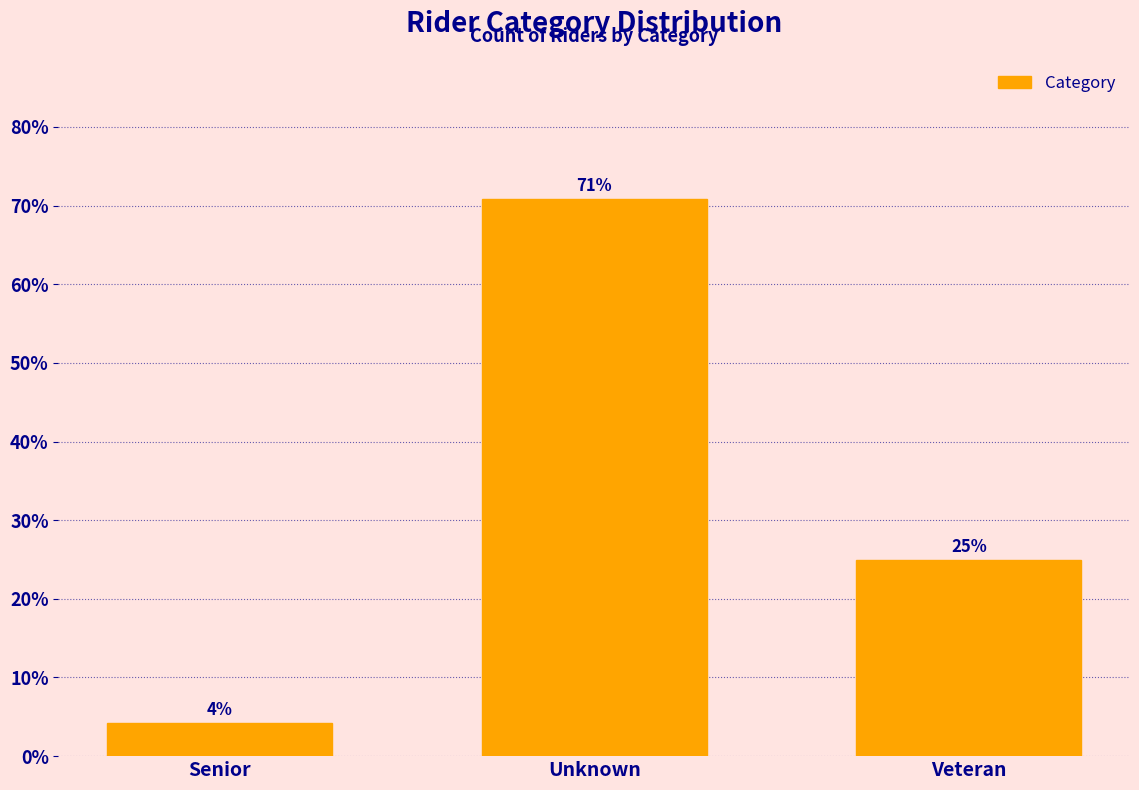

Are the bars horizontal?

No